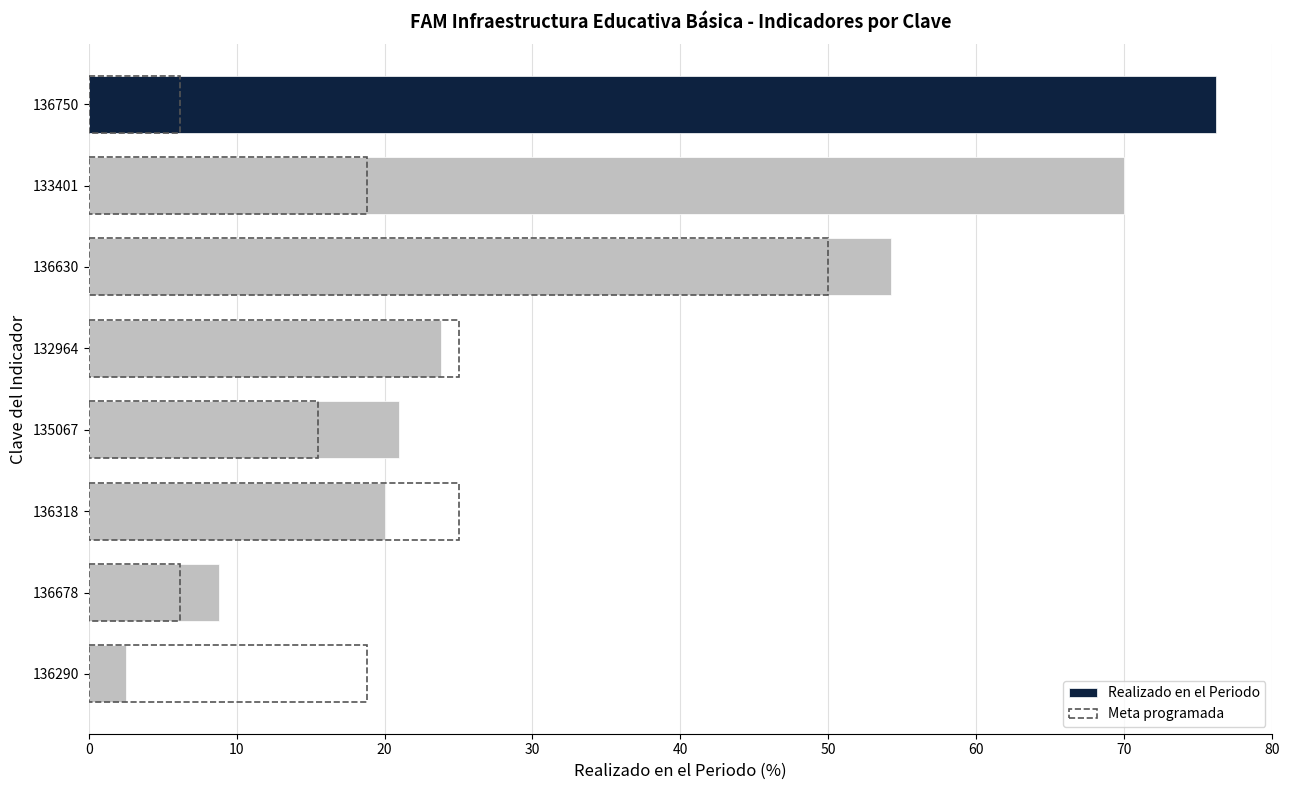

What is the value of the Meta programada bar at the 5th from the left?

15.5